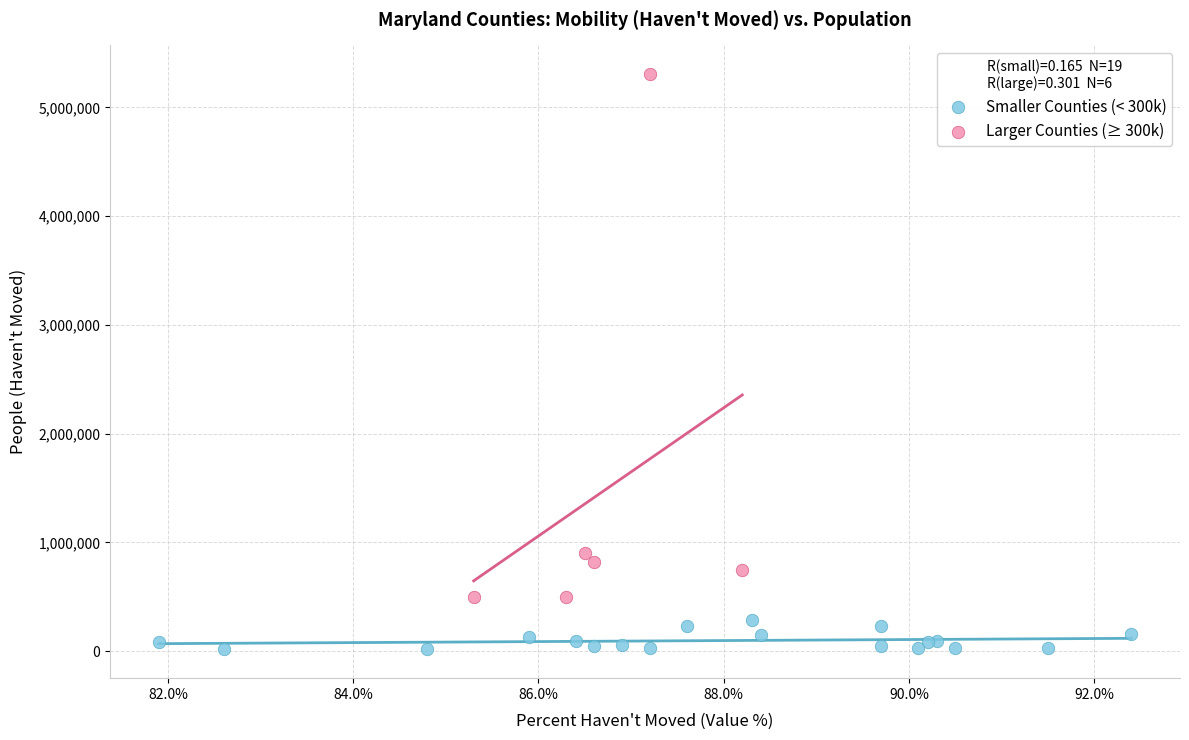

Which series has the largest Y range (max minus min)?

Larger Counties (≥ 300k)